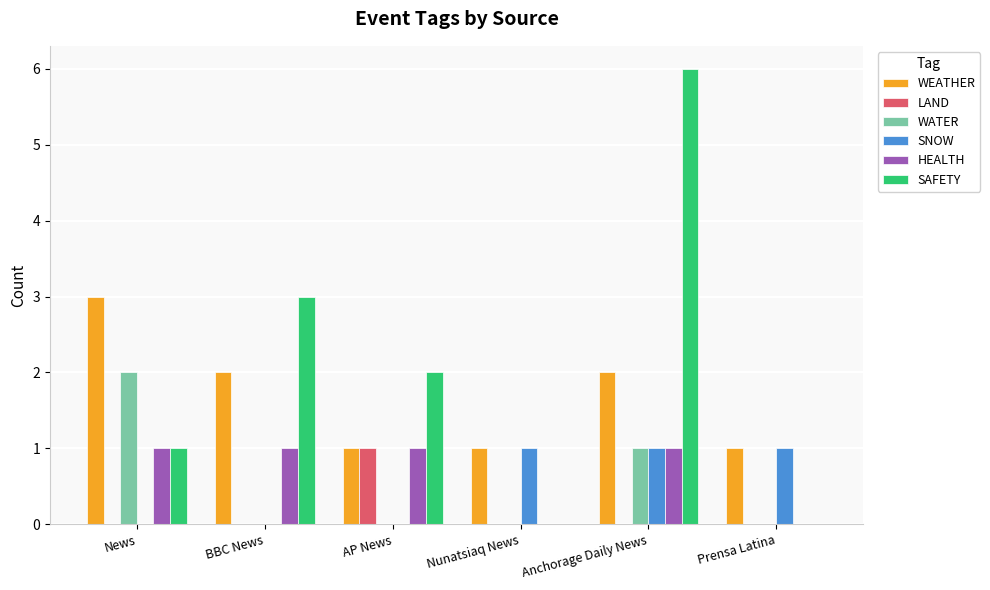

Count the number of categories in the chart.

6